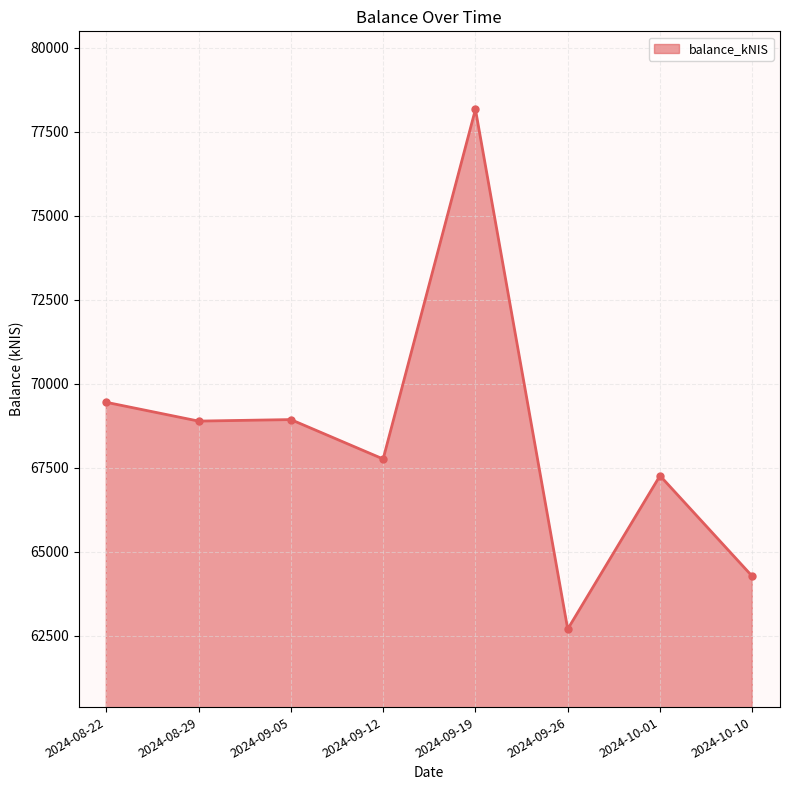

Between 2024-09-19 and 2024-09-12, which is larger?

2024-09-19